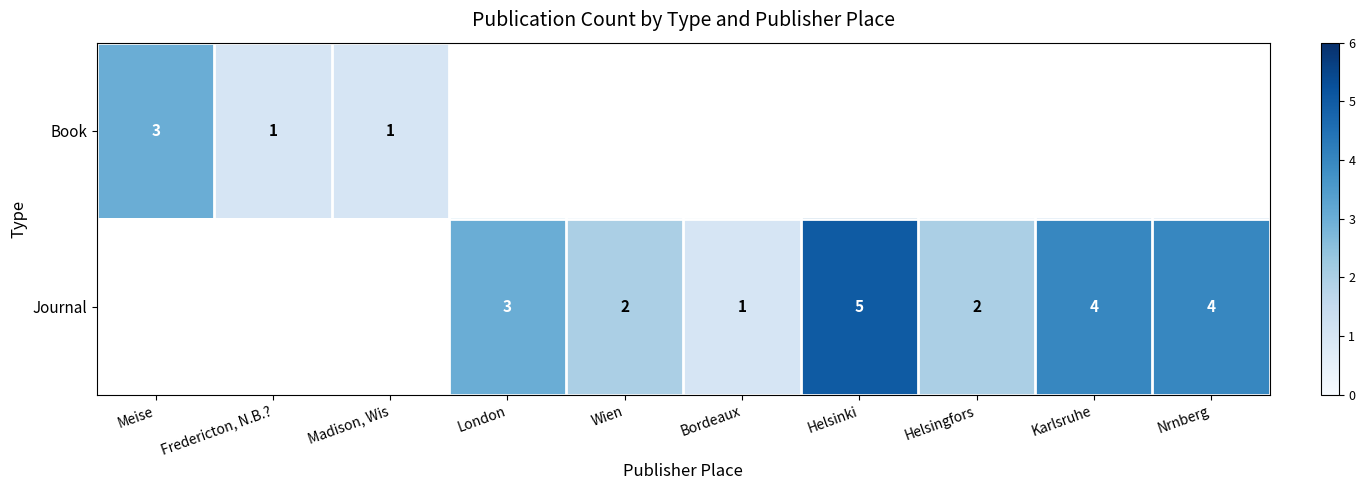

True or false: Book has a value of 3 at Meise.

True